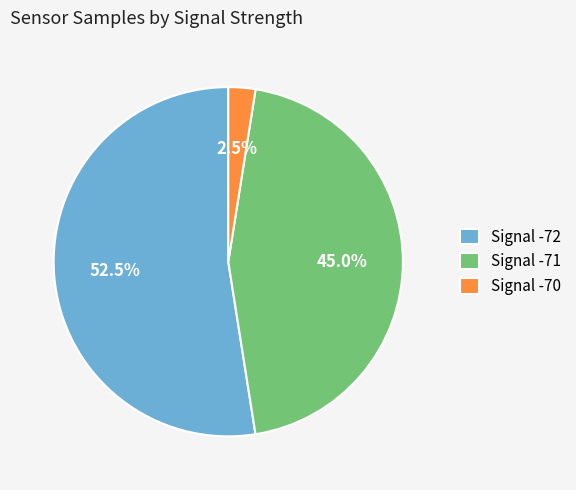

Rank the categories by value from highest to lowest.

Signal -72, Signal -71, Signal -70